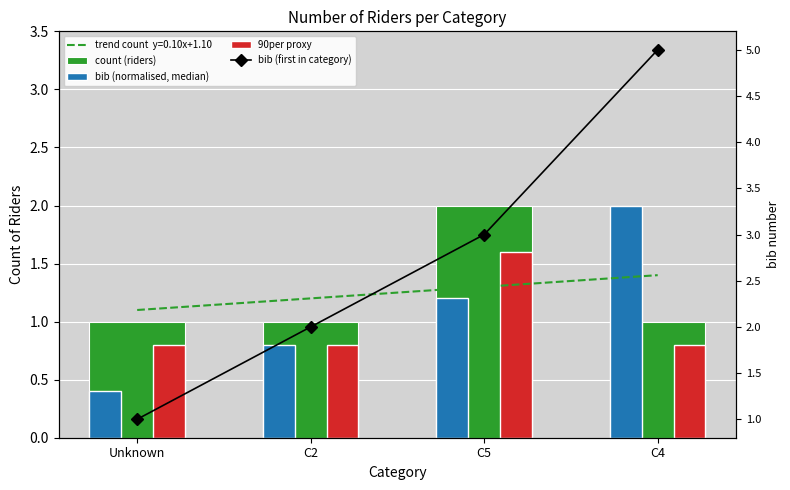

Are the bars horizontal?

No